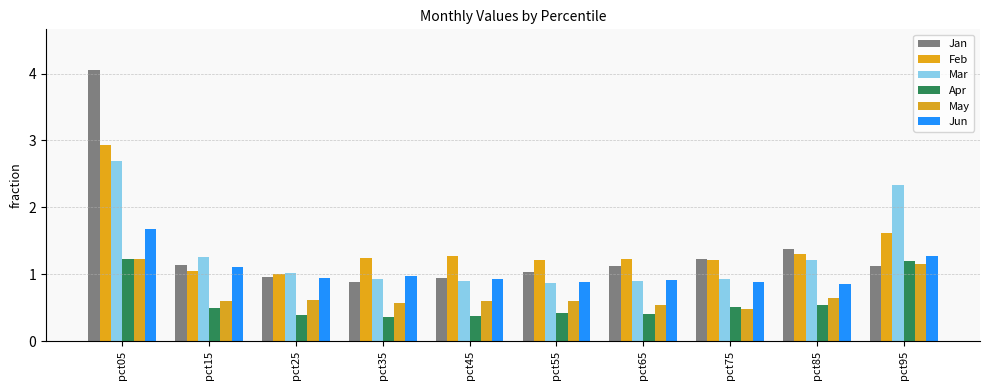

Reading left to right, transcribe all the data shown in this chart.

Jan: pct05=4.1	pct15=1.1	pct25=1.0	pct35=0.9	pct45=0.9	pct55=1.0	pct65=1.1	pct75=1.2	pct85=1.4	pct95=1.1
Feb: pct05=2.9	pct15=1.1	pct25=1.0	pct35=1.2	pct45=1.3	pct55=1.2	pct65=1.2	pct75=1.2	pct85=1.3	pct95=1.6
Mar: pct05=2.7	pct15=1.3	pct25=1.0	pct35=0.9	pct45=0.9	pct55=0.9	pct65=0.9	pct75=0.9	pct85=1.2	pct95=2.3
Apr: pct05=1.2	pct15=0.5	pct25=0.4	pct35=0.4	pct45=0.4	pct55=0.4	pct65=0.4	pct75=0.5	pct85=0.5	pct95=1.2
May: pct05=1.2	pct15=0.6	pct25=0.6	pct35=0.6	pct45=0.6	pct55=0.6	pct65=0.5	pct75=0.5	pct85=0.6	pct95=1.1
Jun: pct05=1.7	pct15=1.1	pct25=0.9	pct35=1.0	pct45=0.9	pct55=0.9	pct65=0.9	pct75=0.9	pct85=0.8	pct95=1.3